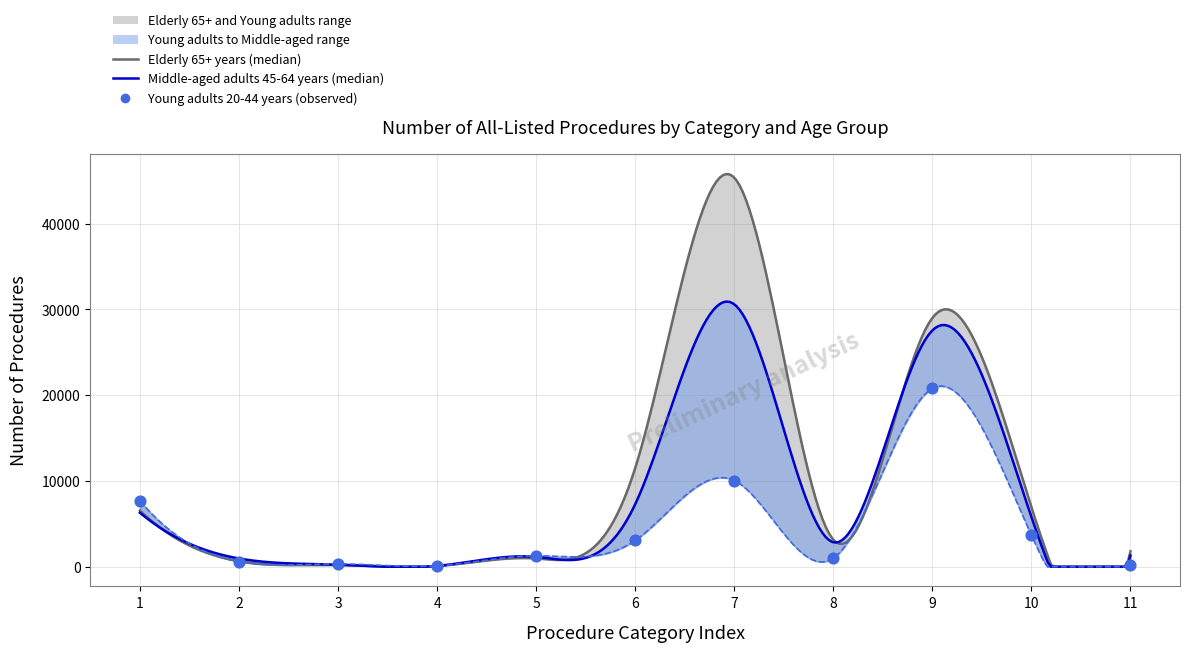

Is the value of Middle-aged adults 45-64 years at Operations on the respiratory system greater than the value of Elderly 65+ years at Operations on the nervous system?

Yes